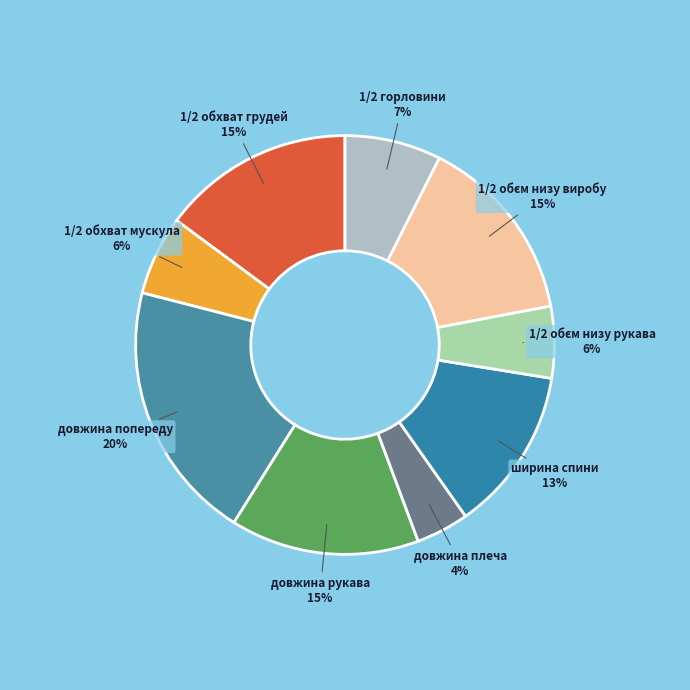

Count the number of slices in the pie.

9